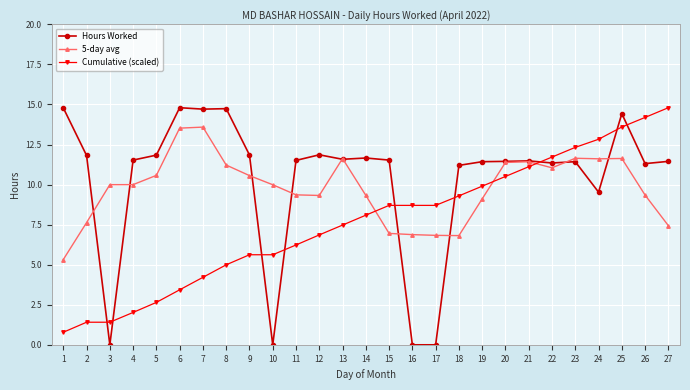

How many times do Cumulative (scaled) and 5-day avg cross each other?

3